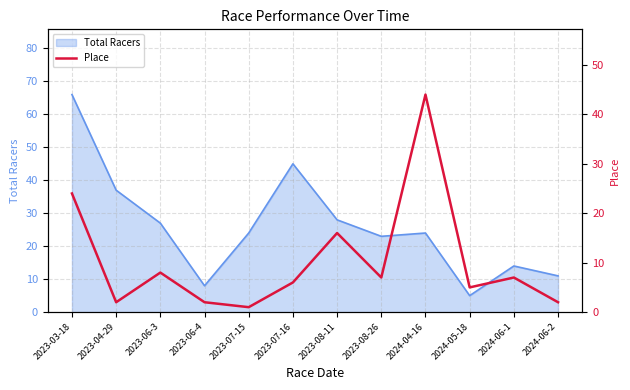

Where is Total Racers nearest to the value 35?

2023-04-29